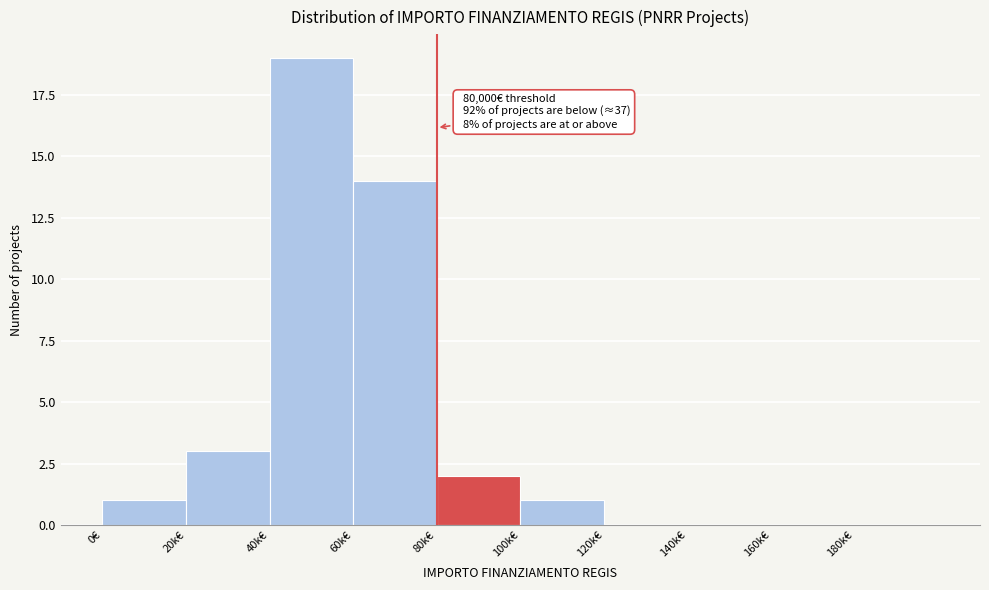

Reading right to left, transcribe all the data shown in this chart.

180k€=0	160k€=0	140k€=0	120k€=0	100k€=1	80k€=2	60k€=14	40k€=19	20k€=3	0€=1